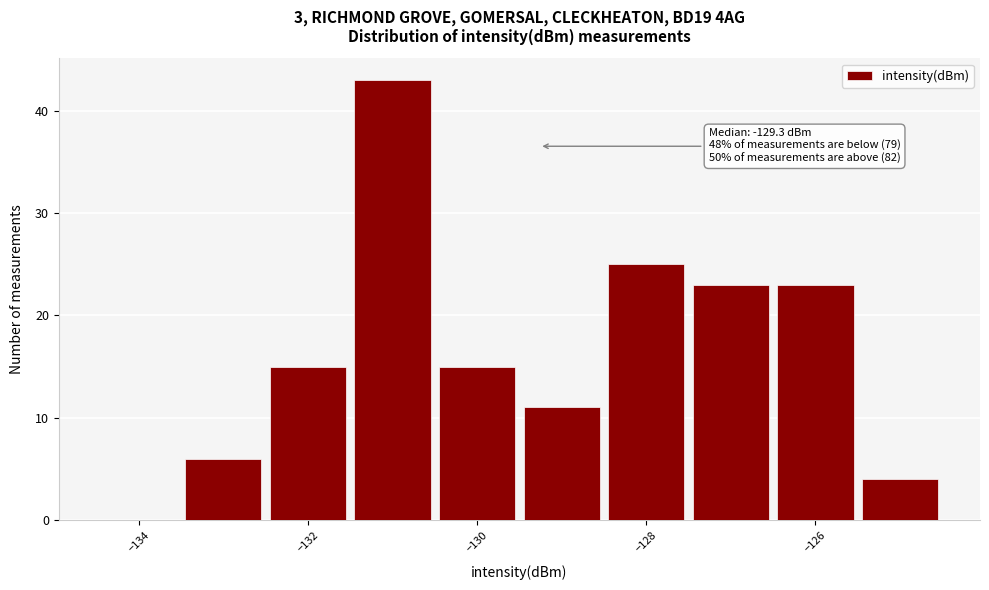

Over which range of the x-axis is the bar tallest?

-131.5 to -130.5